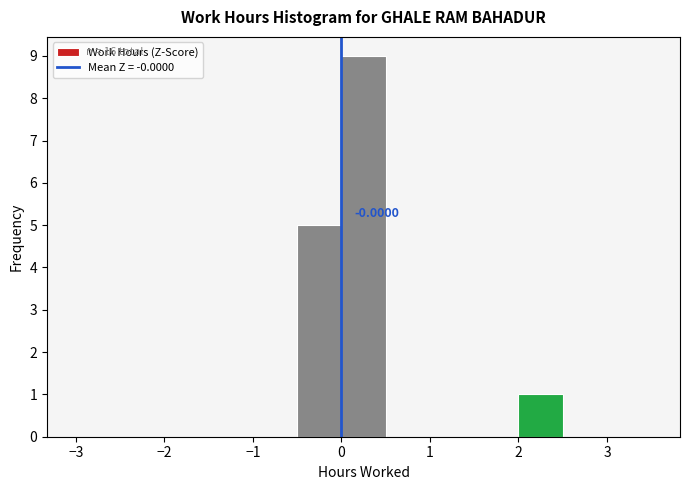

Which range on the x-axis has the tallest bar?

0.0 to 0.5